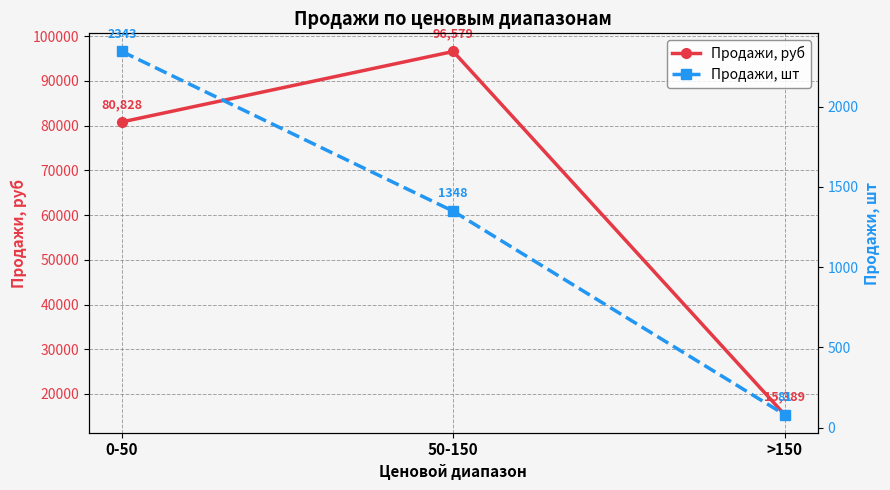

Rank the series at 0-50 from highest to lowest value.

Продажи, руб, Продажи, шт